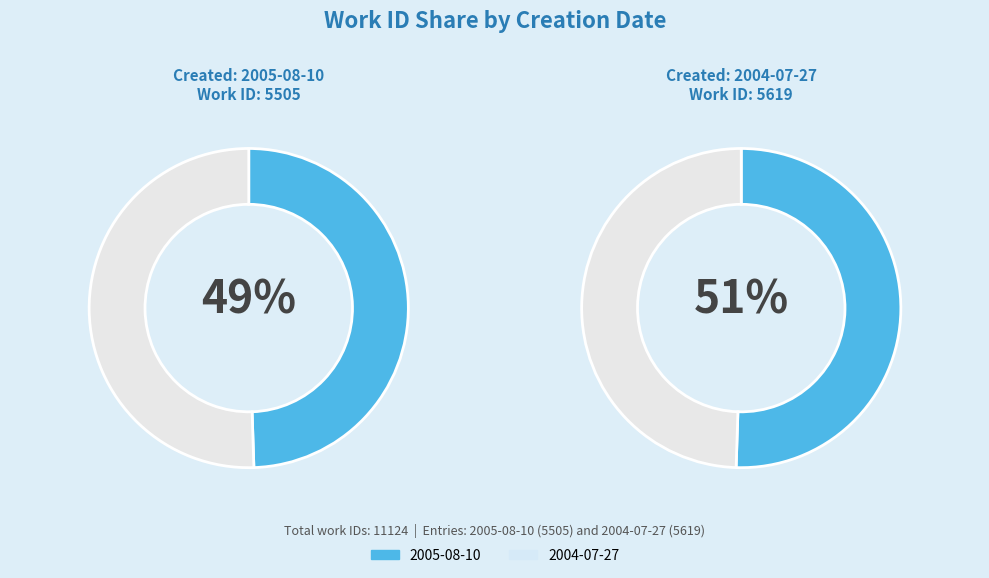

How many slices are in this pie chart?

2